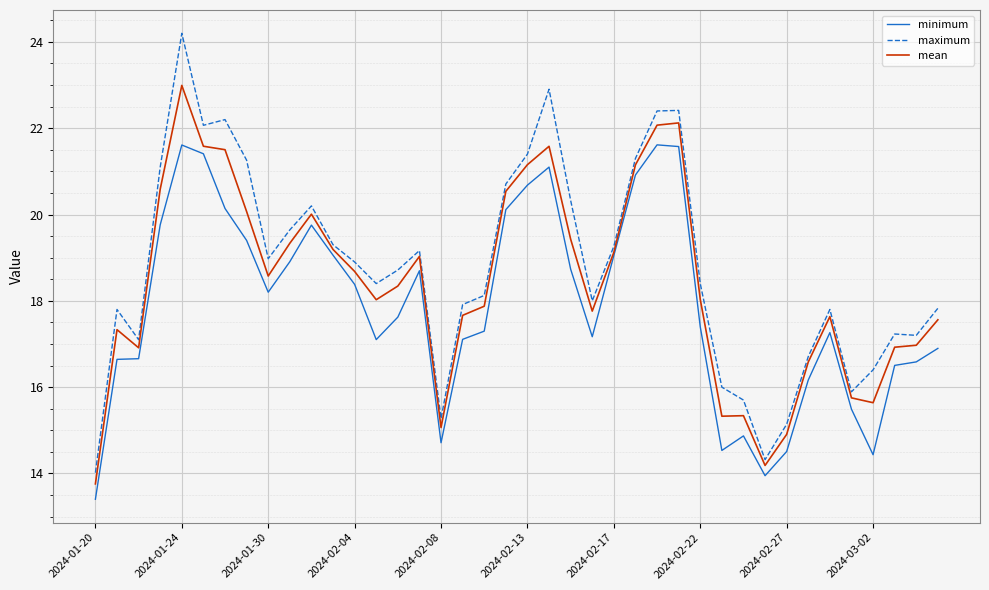

Which series has the widest spread of values?

maximum